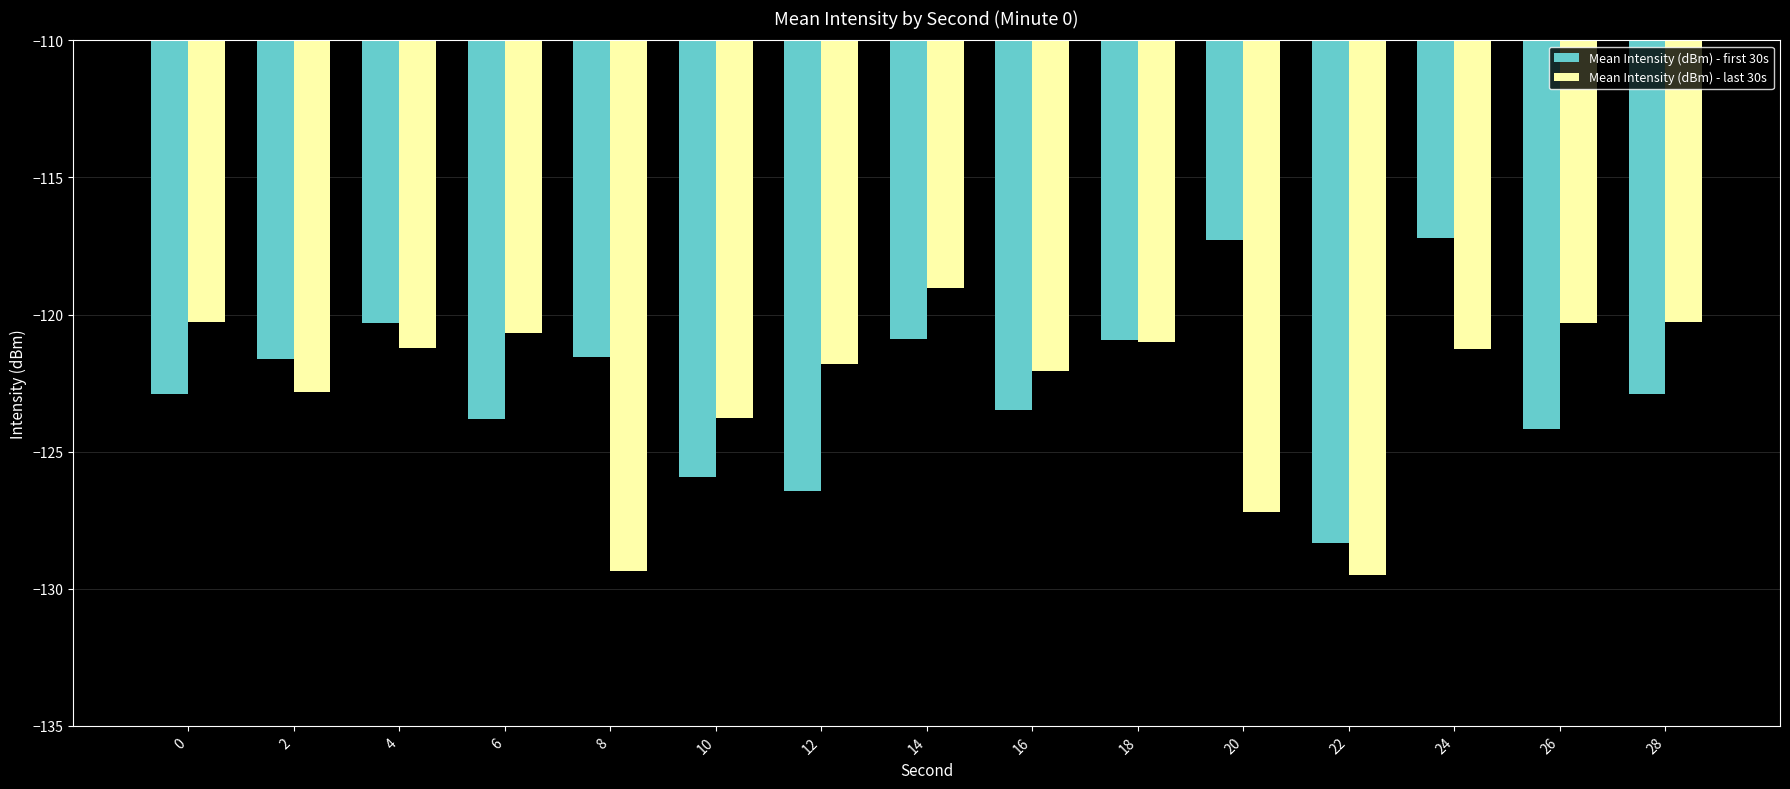

List the series in order of their peak value, highest first.

Mean Intensity (dBm) - first 30s, Mean Intensity (dBm) - last 30s